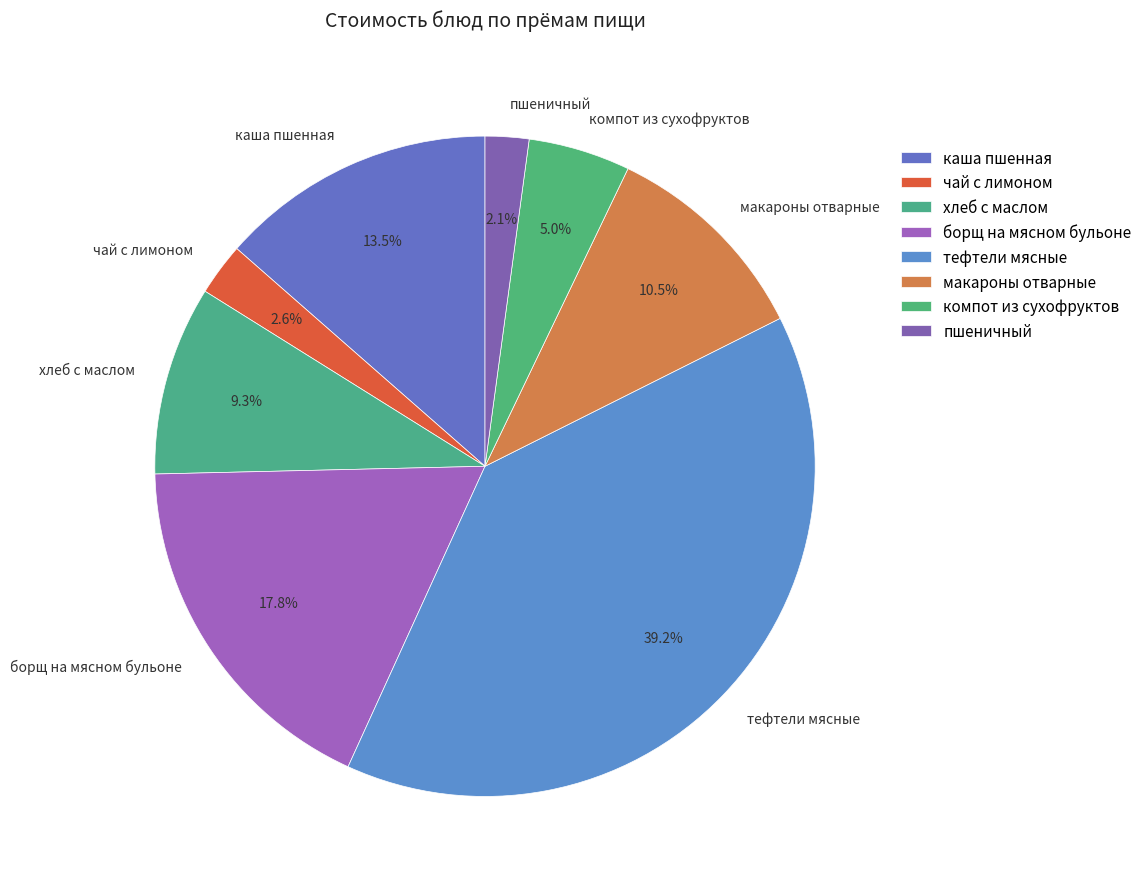

How many segments does this pie chart have?

8